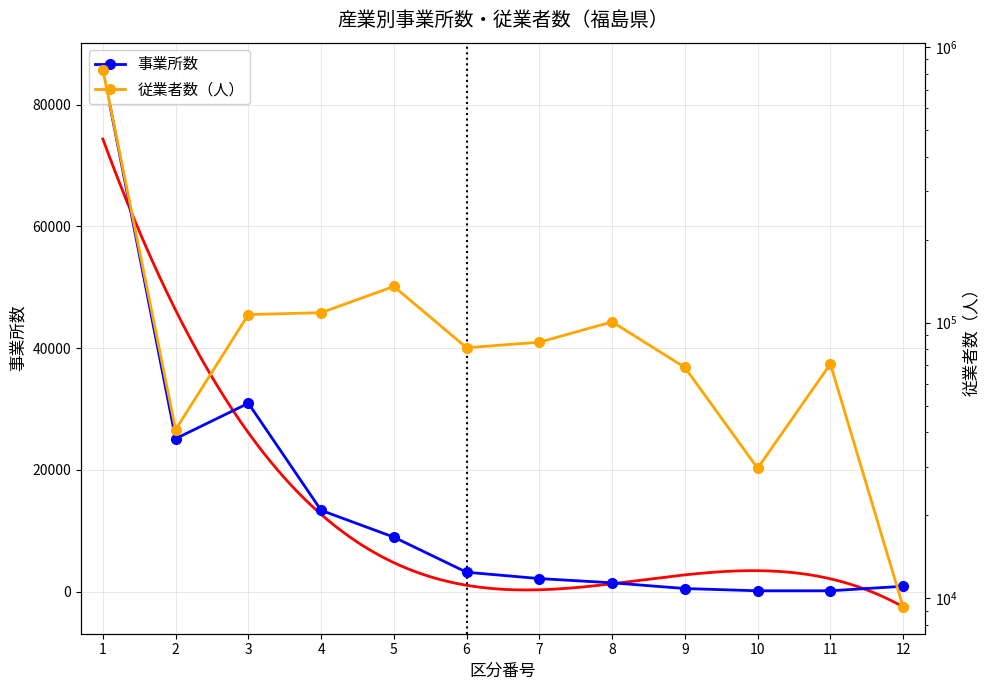

True or false: 事業所数 and 従業者数（人） intersect in this chart.

False